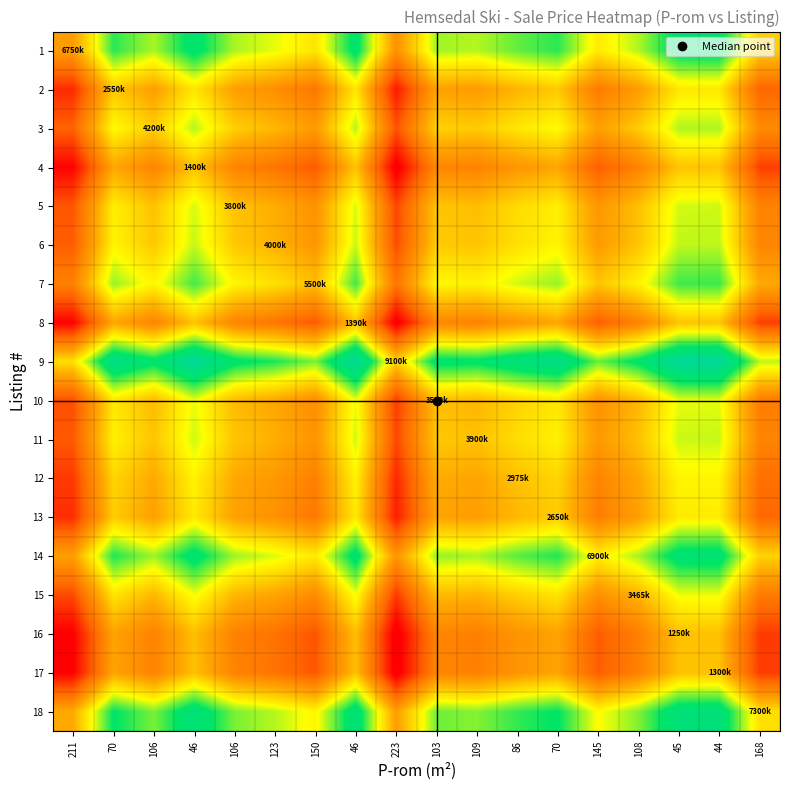

Reading left to right, what are all the values shown in this chart?

1: 211=-0.2	70=0.4	106=0.3	46=0.5	106=0.3	123=0.2	150=0.1	46=0.5	223=-0.3	103=0.3	109=0.3	86=0.4	70=0.4	145=0.1	108=0.3	45=0.5	44=0.5	168=-0.0
2: 211=-0.7	70=-0.0	106=-0.2	46=0.1	106=-0.2	123=-0.3	150=-0.4	46=0.1	223=-0.7	103=-0.2	109=-0.2	86=-0.1	70=-0.0	145=-0.4	108=-0.2	45=0.1	44=0.1	168=-0.5
3: 211=-0.5	70=0.1	106=-0.0	46=0.3	106=-0.0	123=-0.1	150=-0.2	46=0.3	223=-0.5	103=-0.0	109=-0.0	86=0.1	70=0.1	145=-0.2	108=-0.0	45=0.3	44=0.3	168=-0.3
4: 211=-0.8	70=-0.2	106=-0.3	46=-0.1	106=-0.3	123=-0.4	150=-0.5	46=-0.1	223=-0.8	103=-0.3	109=-0.3	86=-0.2	70=-0.2	145=-0.5	108=-0.3	45=-0.0	44=-0.0	168=-0.6
5: 211=-0.5	70=0.1	106=-0.1	46=0.2	106=-0.1	123=-0.1	150=-0.3	46=0.2	223=-0.6	103=-0.0	109=-0.1	86=0.0	70=0.1	145=-0.2	108=-0.1	45=0.2	44=0.2	168=-0.3
6: 211=-0.5	70=0.1	106=-0.0	46=0.2	106=-0.0	123=-0.1	150=-0.2	46=0.2	223=-0.6	103=-0.0	109=-0.0	86=0.1	70=0.1	145=-0.2	108=-0.0	45=0.2	44=0.2	168=-0.3
7: 211=-0.3	70=0.3	106=0.1	46=0.4	106=0.1	123=0.1	150=-0.1	46=0.4	223=-0.4	103=0.1	109=0.1	86=0.2	70=0.3	145=-0.0	108=0.1	45=0.4	44=0.4	168=-0.1
8: 211=-0.8	70=-0.2	106=-0.3	46=-0.1	106=-0.3	123=-0.4	150=-0.5	46=-0.1	223=-0.8	103=-0.3	109=-0.3	86=-0.2	70=-0.2	145=-0.5	108=-0.3	45=-0.0	44=-0.0	168=-0.6
9: 211=0.1	70=0.7	106=0.5	46=0.8	106=0.5	123=0.4	150=0.3	46=0.8	223=0.0	103=0.5	109=0.5	86=0.6	70=0.7	145=0.3	108=0.5	45=0.8	44=0.8	168=0.2
10: 211=-0.6	70=0.1	106=-0.1	46=0.2	106=-0.1	123=-0.2	150=-0.3	46=0.2	223=-0.6	103=-0.1	109=-0.1	86=0.0	70=0.1	145=-0.3	108=-0.1	45=0.2	44=0.2	168=-0.4
11: 211=-0.5	70=0.1	106=-0.0	46=0.2	106=-0.0	123=-0.1	150=-0.2	46=0.2	223=-0.6	103=-0.0	109=-0.1	86=0.0	70=0.1	145=-0.2	108=-0.1	45=0.2	44=0.2	168=-0.3
12: 211=-0.6	70=0.0	106=-0.1	46=0.1	106=-0.1	123=-0.2	150=-0.3	46=0.1	223=-0.7	103=-0.1	109=-0.2	86=-0.1	70=0.0	145=-0.3	108=-0.2	45=0.1	44=0.1	168=-0.4
13: 211=-0.7	70=-0.0	106=-0.2	46=0.1	106=-0.2	123=-0.3	150=-0.4	46=0.1	223=-0.7	103=-0.2	109=-0.2	86=-0.1	70=-0.0	145=-0.4	108=-0.2	45=0.1	44=0.1	168=-0.5
14: 211=-0.2	70=0.4	106=0.3	46=0.6	106=0.3	123=0.2	150=0.1	46=0.6	223=-0.2	103=0.3	109=0.3	86=0.4	70=0.4	145=0.1	108=0.3	45=0.6	44=0.6	168=0.0
15: 211=-0.6	70=0.1	106=-0.1	46=0.2	106=-0.1	123=-0.2	150=-0.3	46=0.2	223=-0.6	103=-0.1	109=-0.1	86=-0.0	70=0.1	145=-0.3	108=-0.1	45=0.2	44=0.2	168=-0.4
16: 211=-0.8	70=-0.2	106=-0.3	46=-0.1	106=-0.3	123=-0.4	150=-0.5	46=-0.1	223=-0.9	103=-0.3	109=-0.4	86=-0.2	70=-0.2	145=-0.5	108=-0.3	45=-0.1	44=-0.1	168=-0.6
17: 211=-0.8	70=-0.2	106=-0.3	46=-0.1	106=-0.3	123=-0.4	150=-0.5	46=-0.1	223=-0.9	103=-0.3	109=-0.3	86=-0.2	70=-0.2	145=-0.5	108=-0.3	45=-0.1	44=-0.1	168=-0.6
18: 211=-0.1	70=0.5	106=0.3	46=0.6	106=0.3	123=0.3	150=0.1	46=0.6	223=-0.2	103=0.3	109=0.3	86=0.4	70=0.5	145=0.2	108=0.3	45=0.6	44=0.6	168=0.0